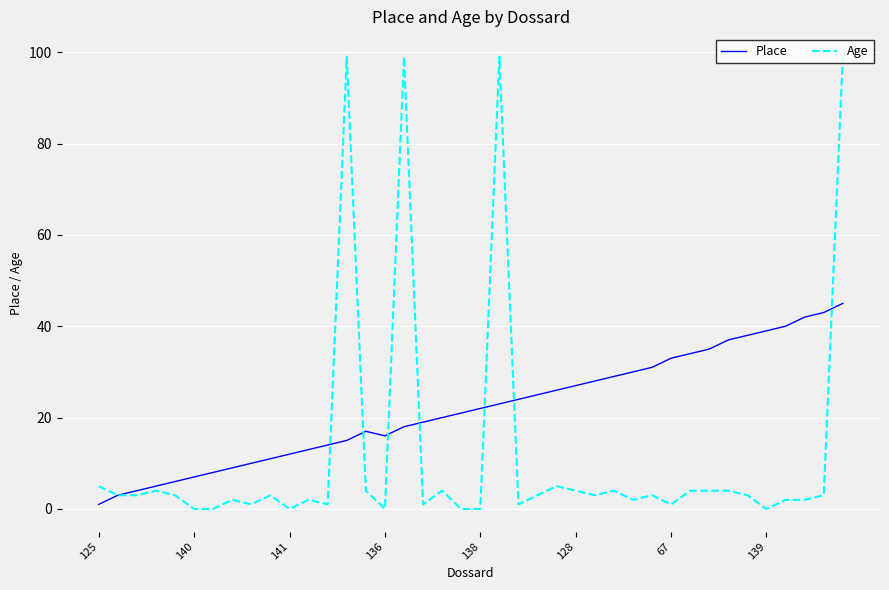

Which series has the largest total across all categories?

Place